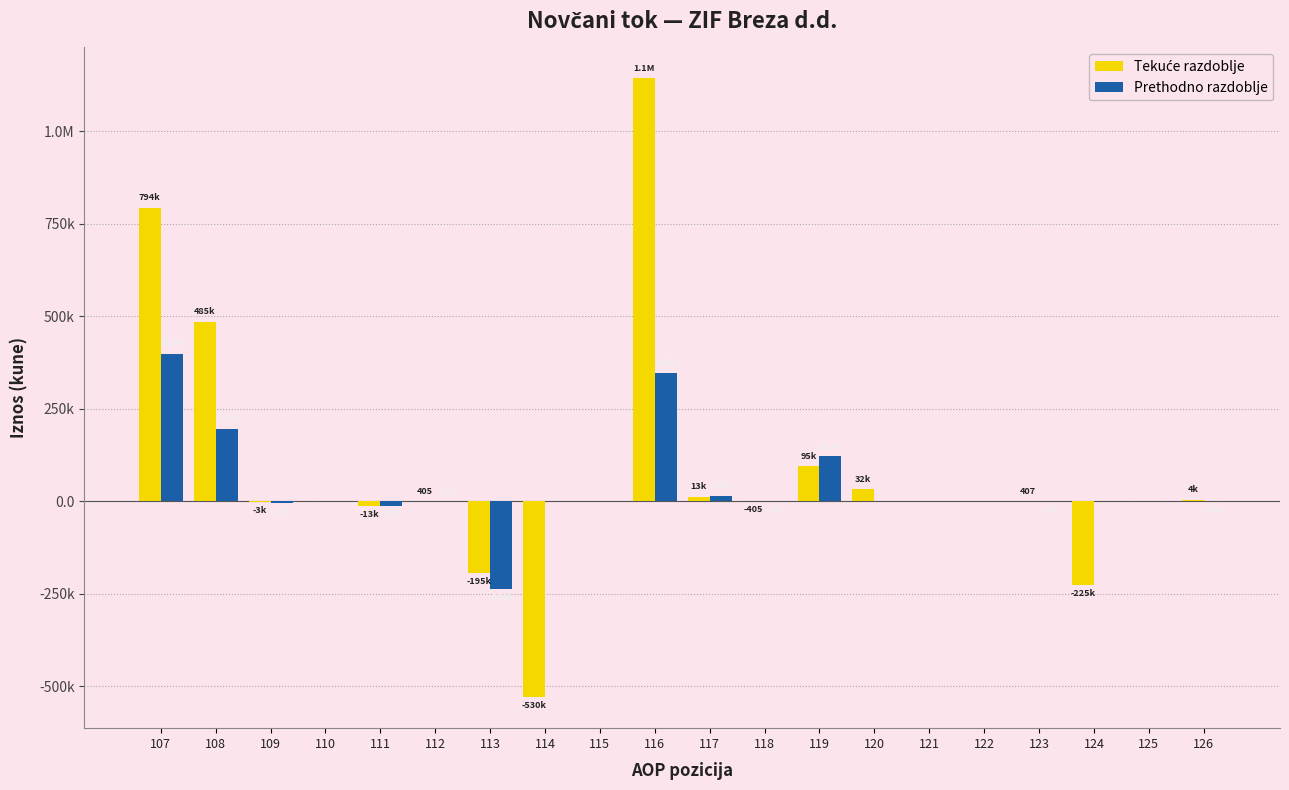

Are the bars horizontal?

No